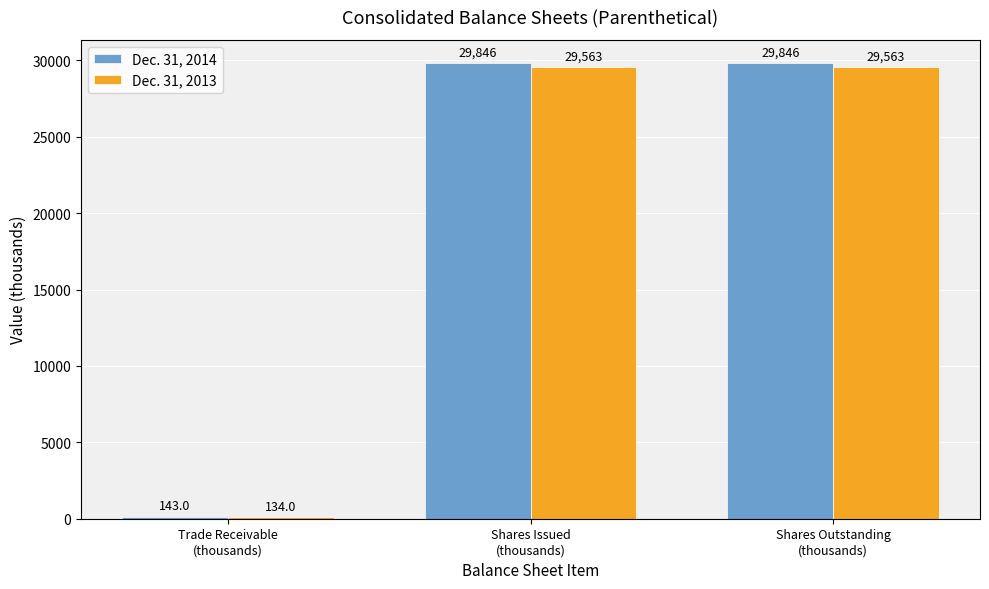

True or false: Dec. 31, 2014 has a value of 29846 at Shares Outstanding
(thousands).

True